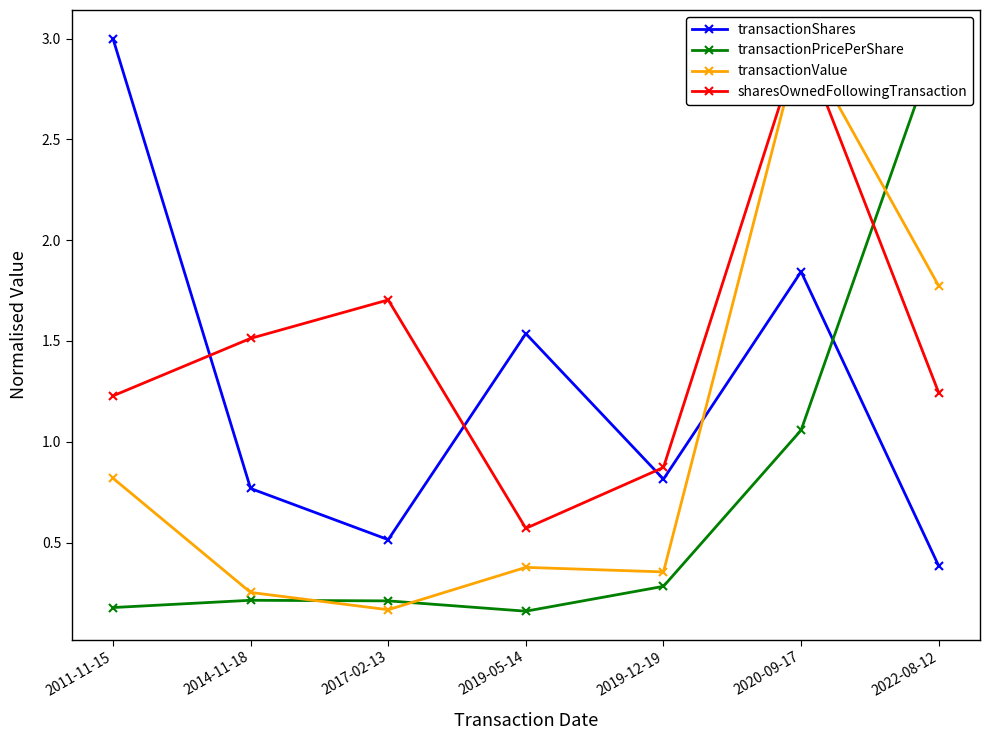

True or false: transactionValue has a value of 0.3 at 2014-11-18.

True